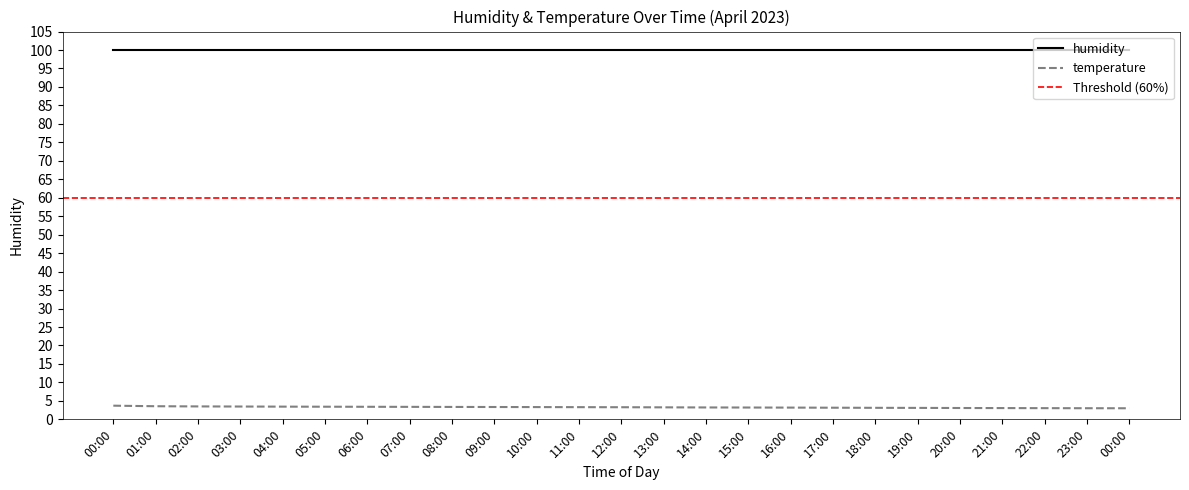

What is the minimum value shown in the chart?

3.0